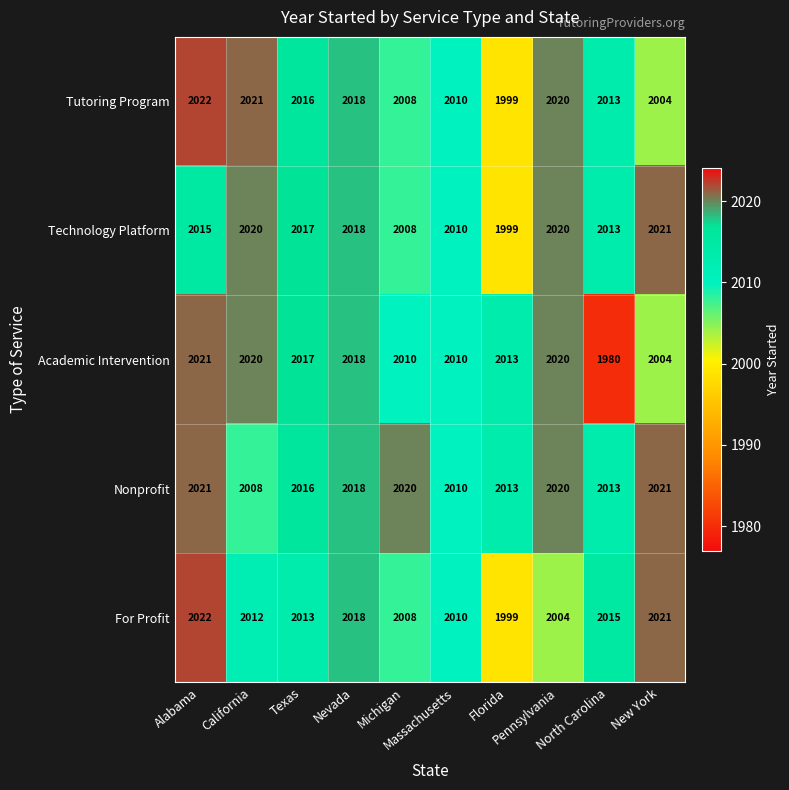

List the series in order of their overall mean, lowest first.

Academic Intervention, For Profit, Tutoring Program, Technology Platform, Nonprofit